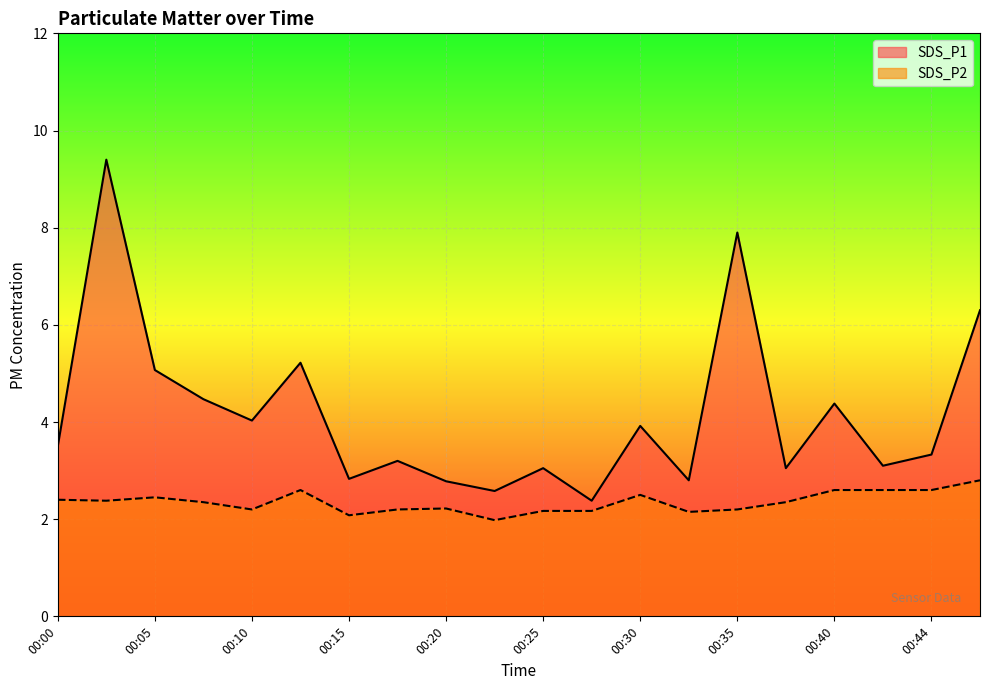

What is the value of the SDS_P1 point at the 18th from the left?

3.1